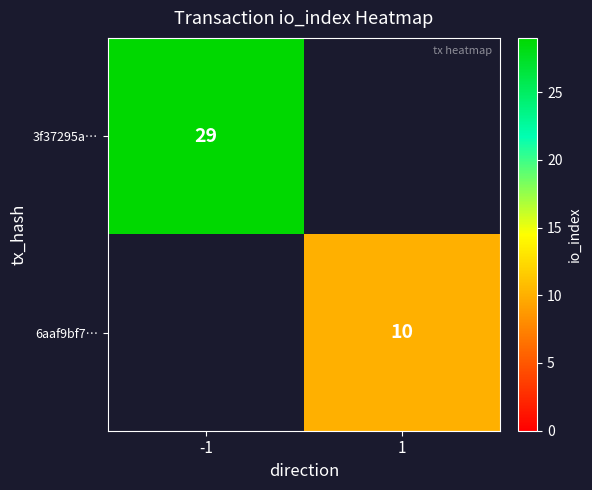

Is it true that 3f37295a… equals 41 at -1?

False